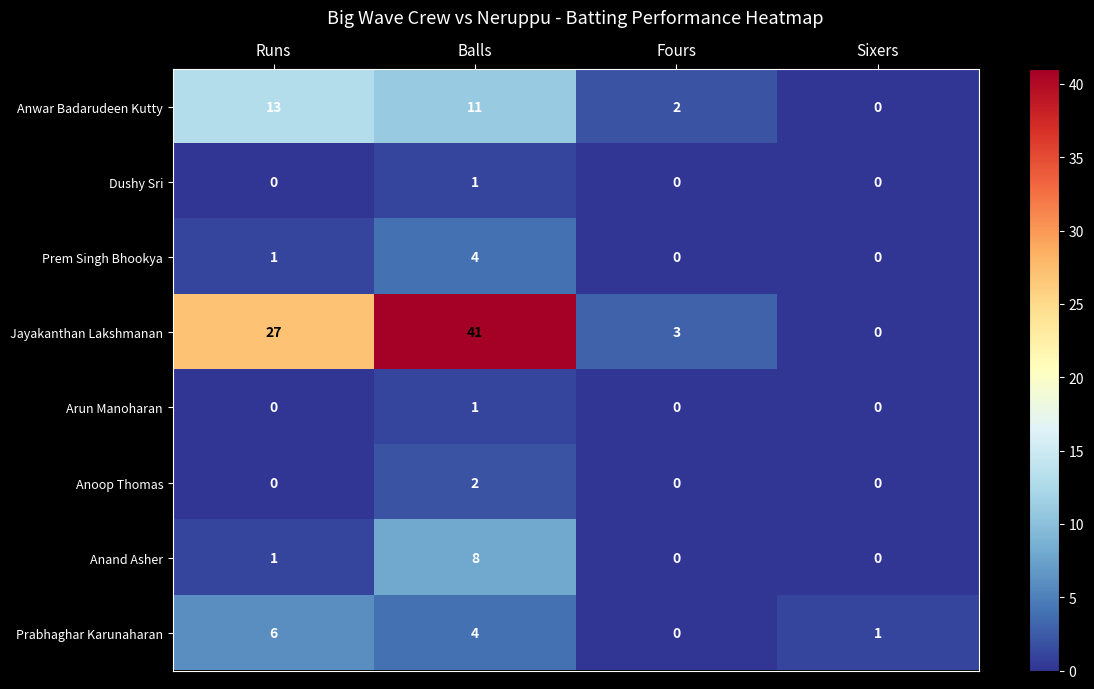

Which series changed the most between Runs and Balls?

Jayakanthan Lakshmanan